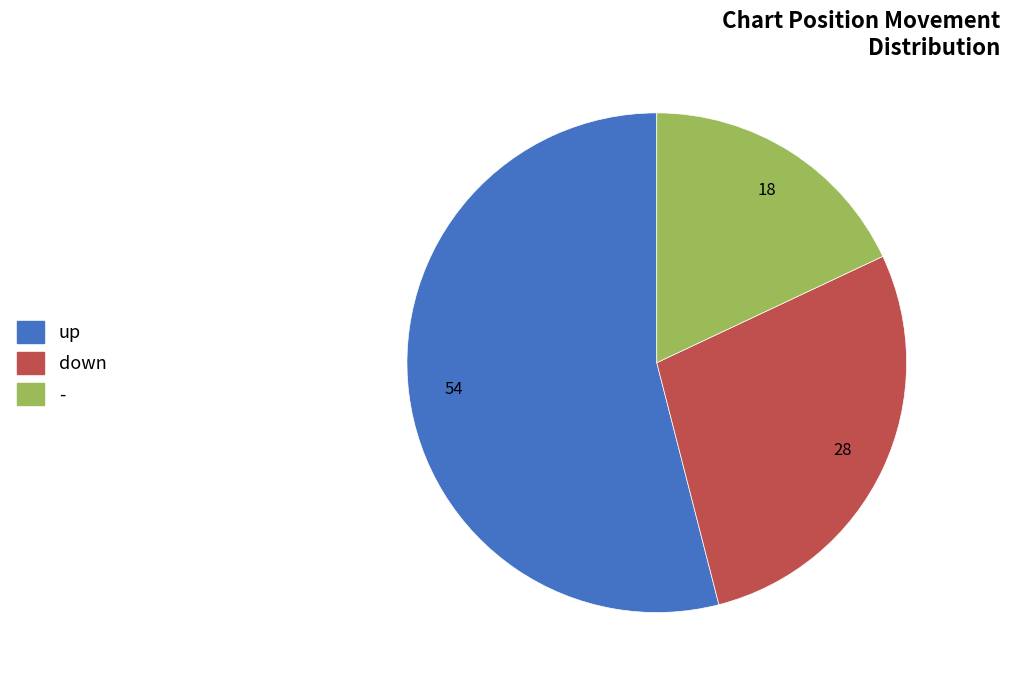

Combined, do - and down account for over 50%?

No